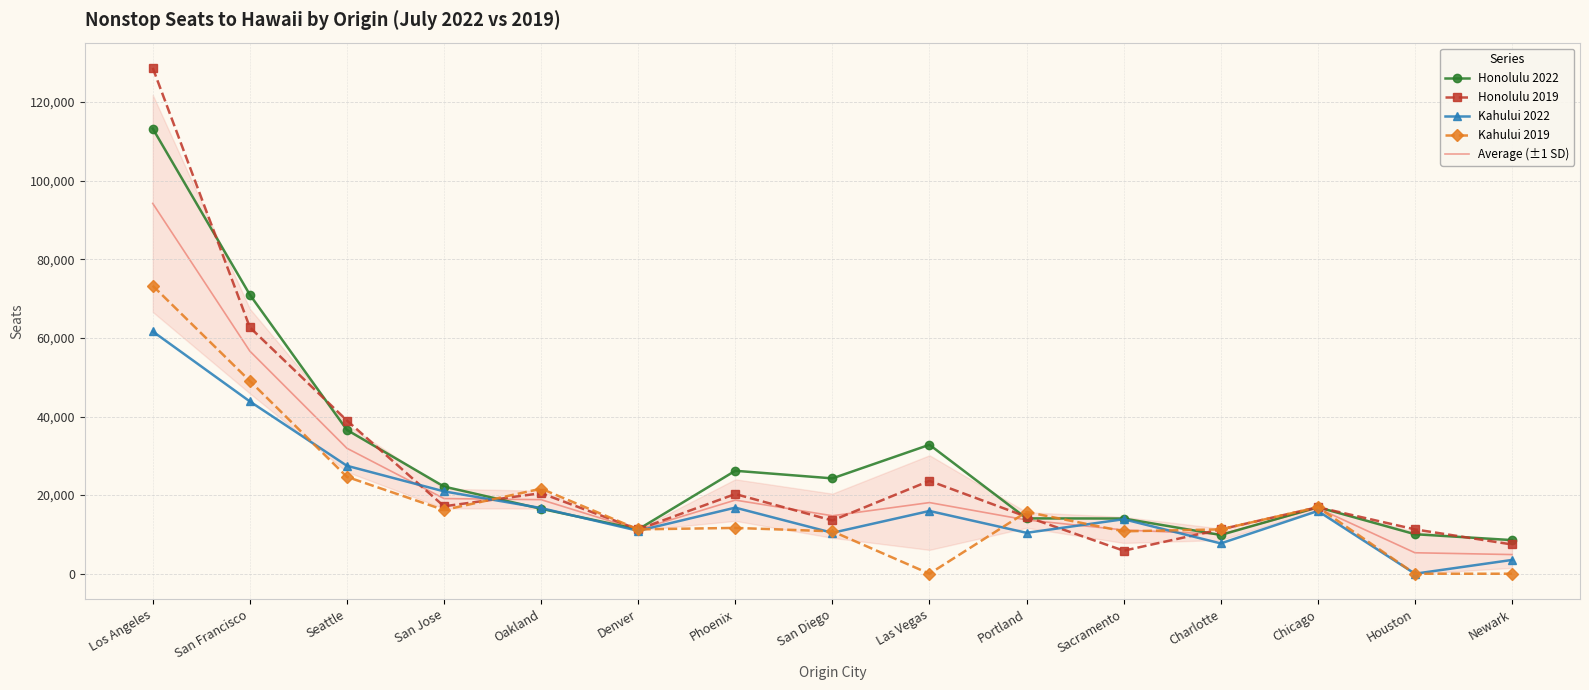

At how many categories does at least one series exceed 92888?

1